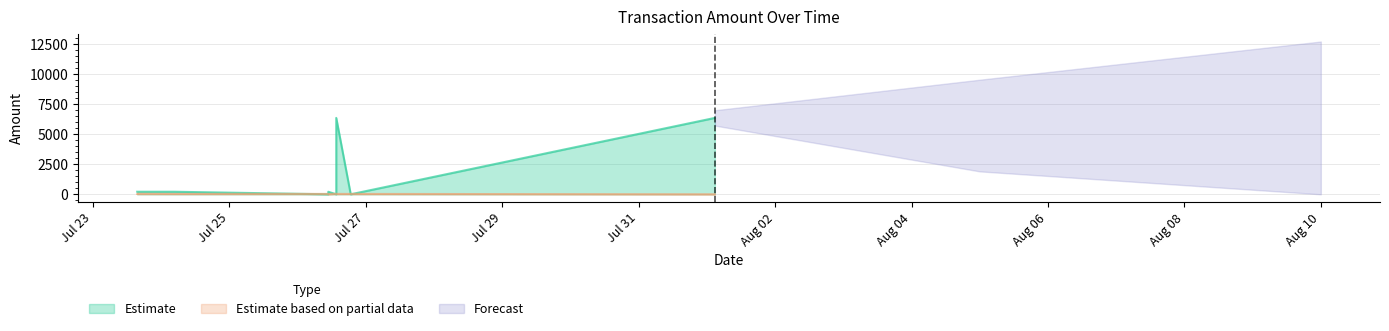

Is it true that Amount_lower equals 0.0 at 2022-07-26 10:45:48?

True